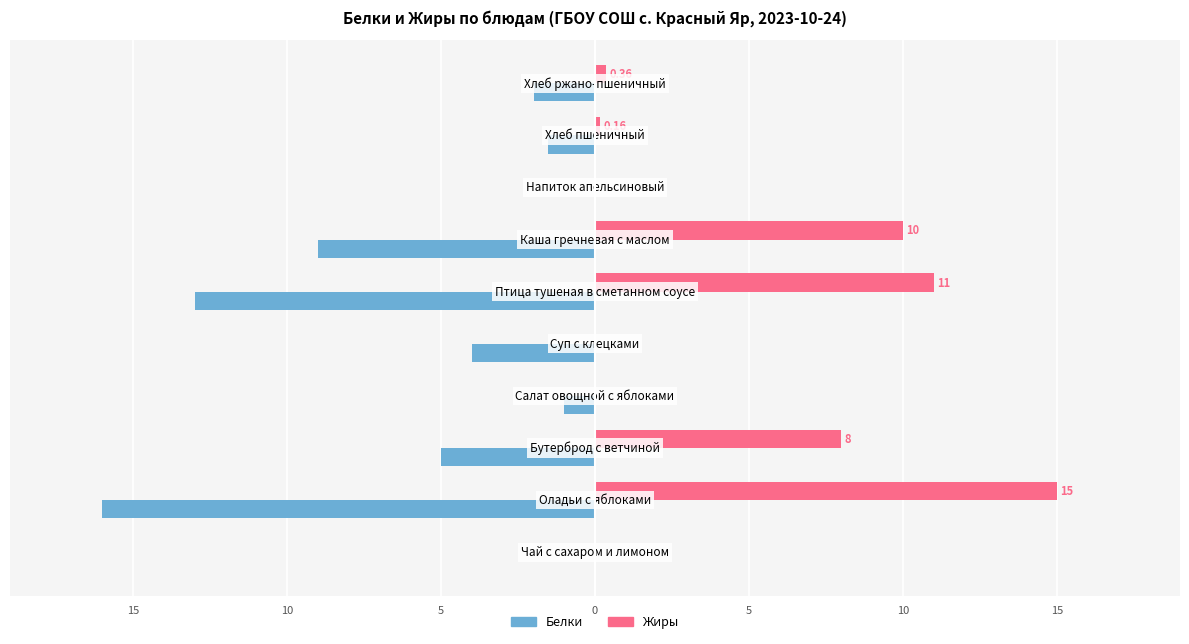

What is the sum of all Белки values?

-51.5